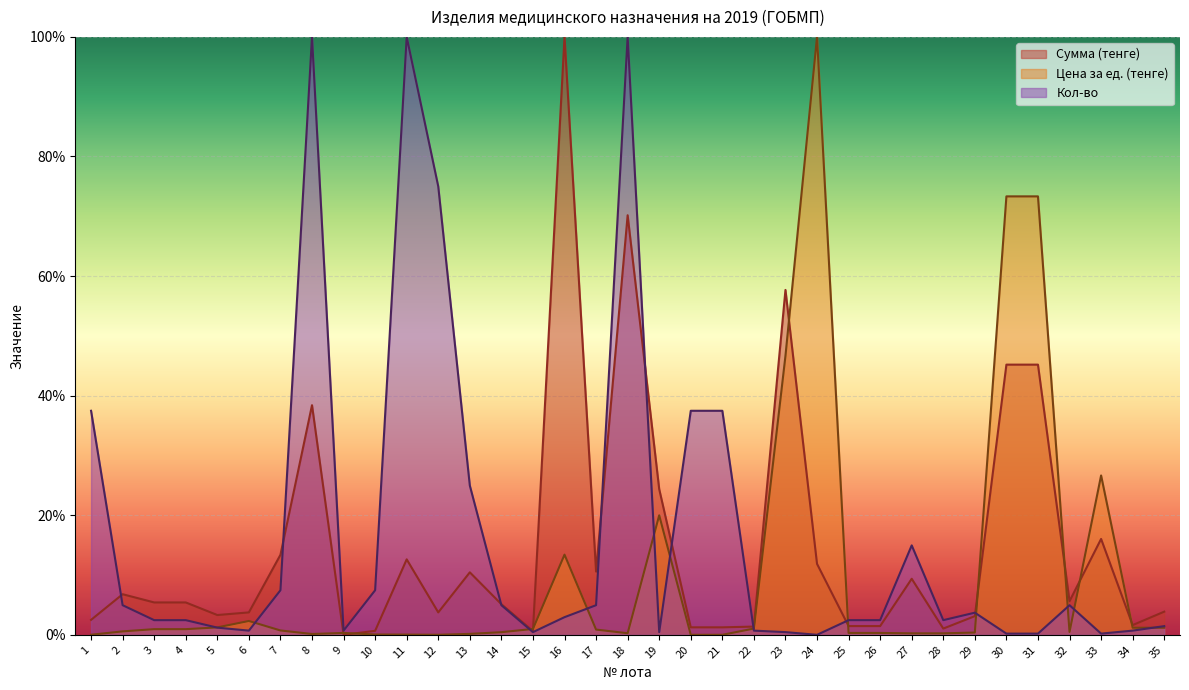

How many lines are shown in the chart?

3